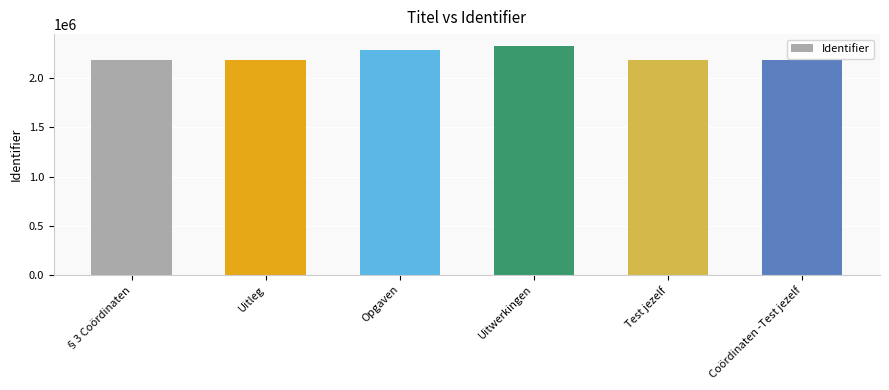

What is the label of the 1st bar from the right?

Coördinaten -Test jezelf